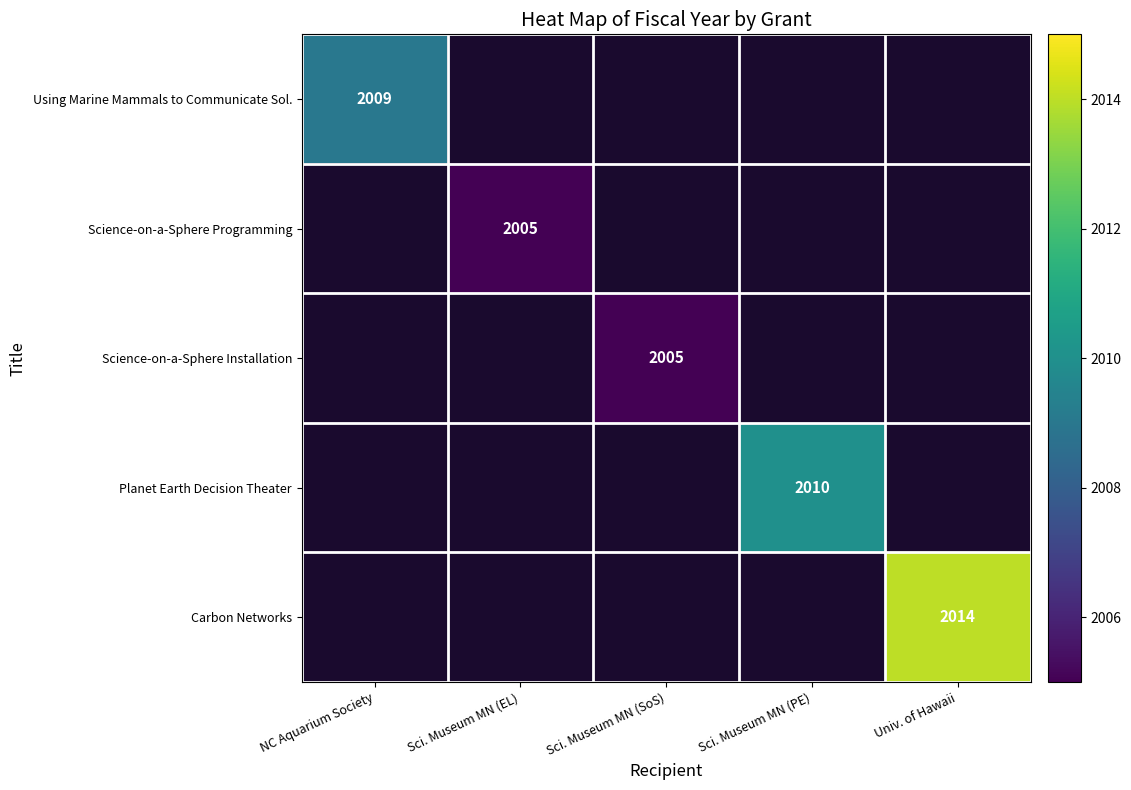

At how many categories does at least one series exceed 2008?

3